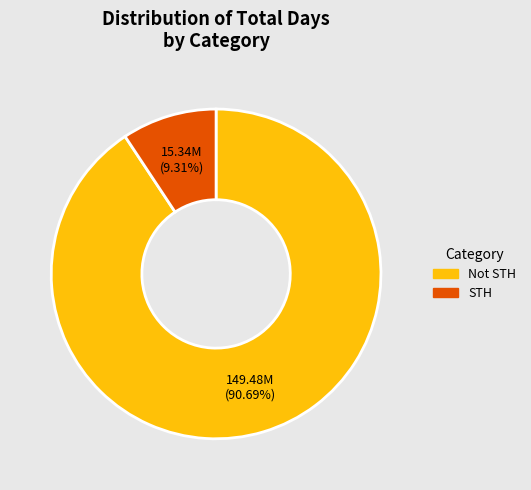

True or false: Not STH accounts for 91% of the total.

True